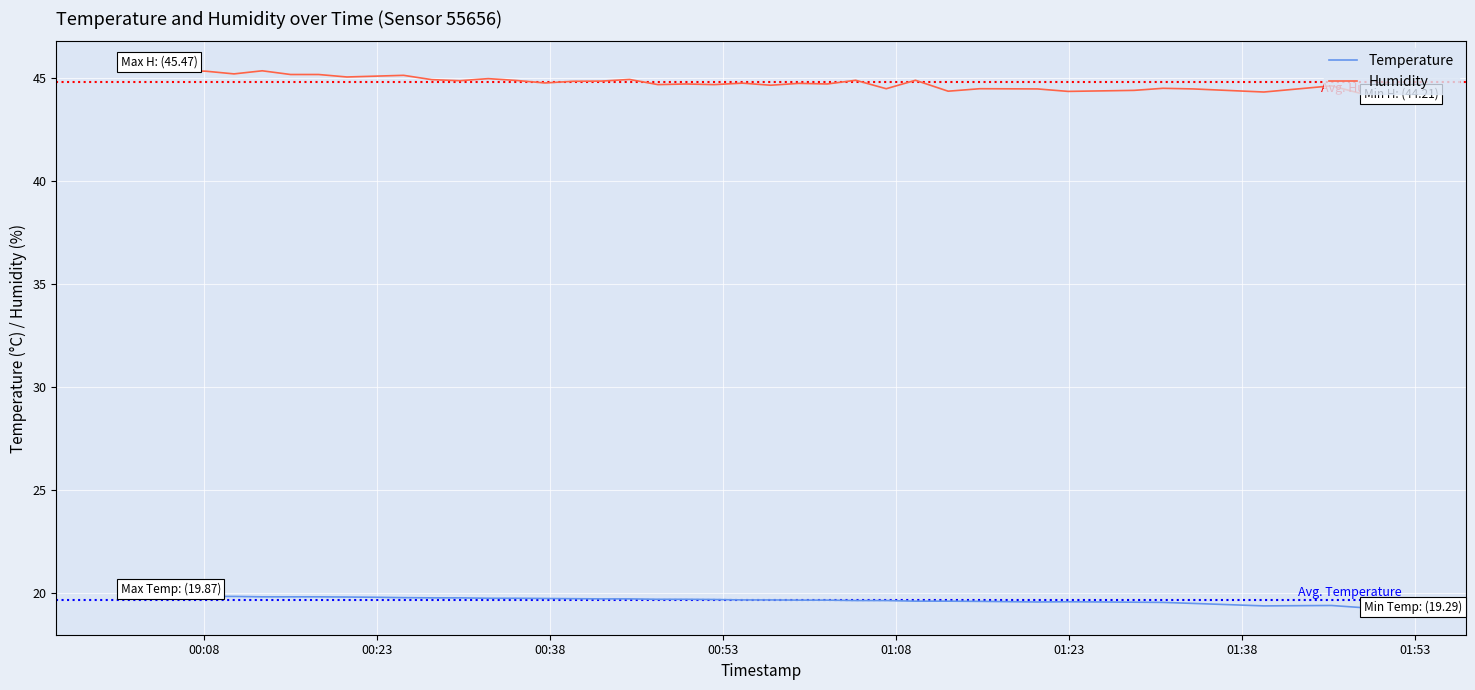

Rank the series by their maximum value, from highest to lowest.

Humidity, Temperature